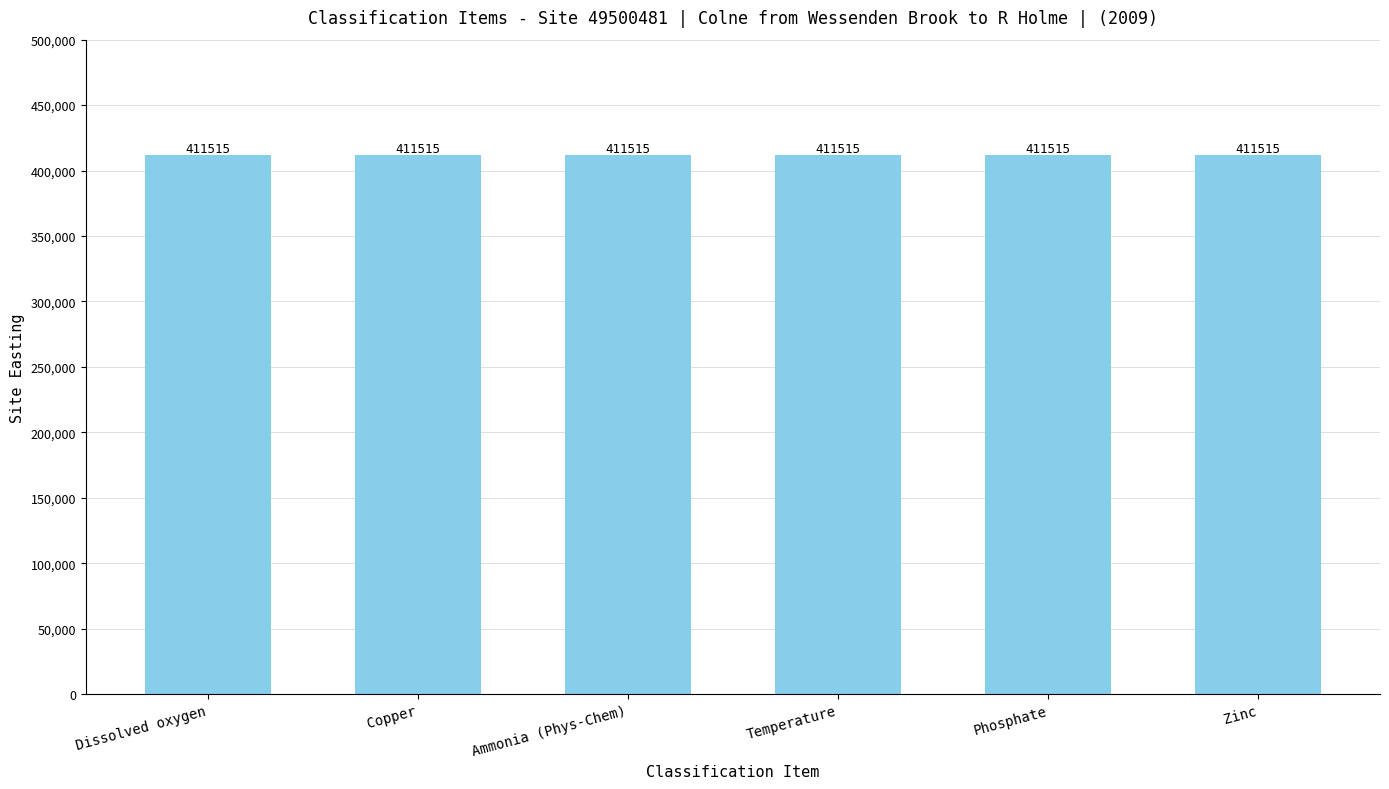

What is the label of the 1st bar from the right?

Zinc